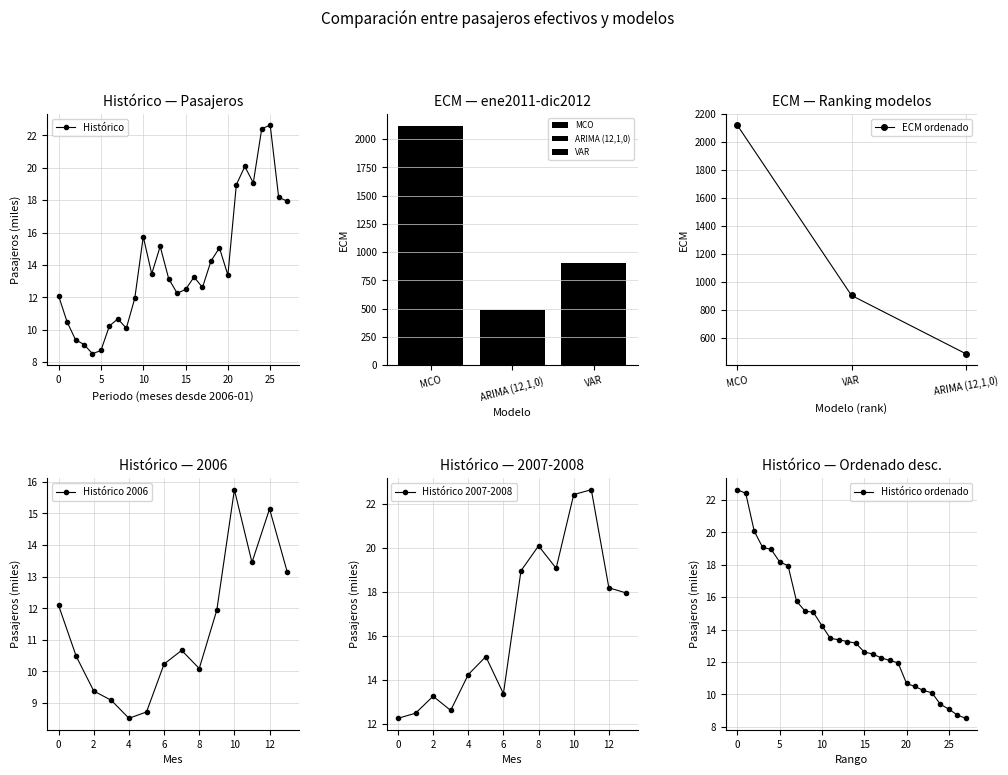

What is the highest value of the Histórico series?

22.6